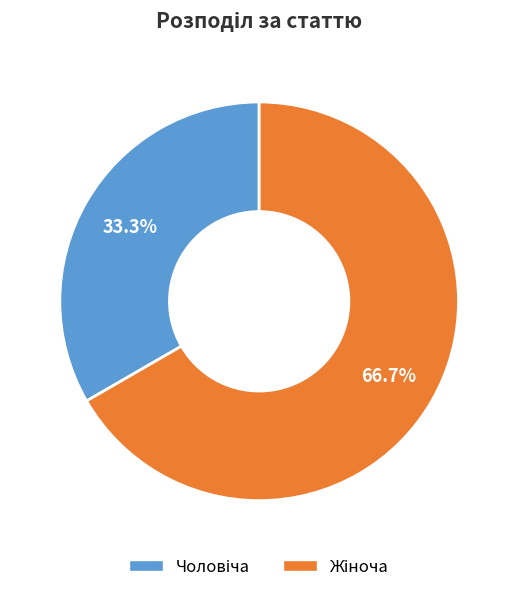

How many slices are in this pie chart?

2